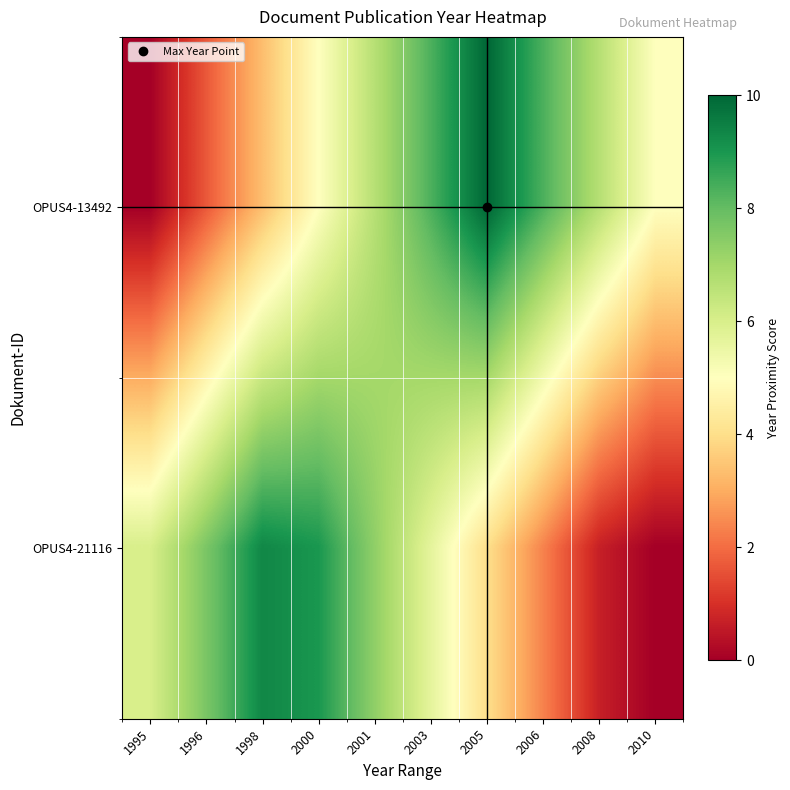

What is the maximum value shown in the chart?

10.0